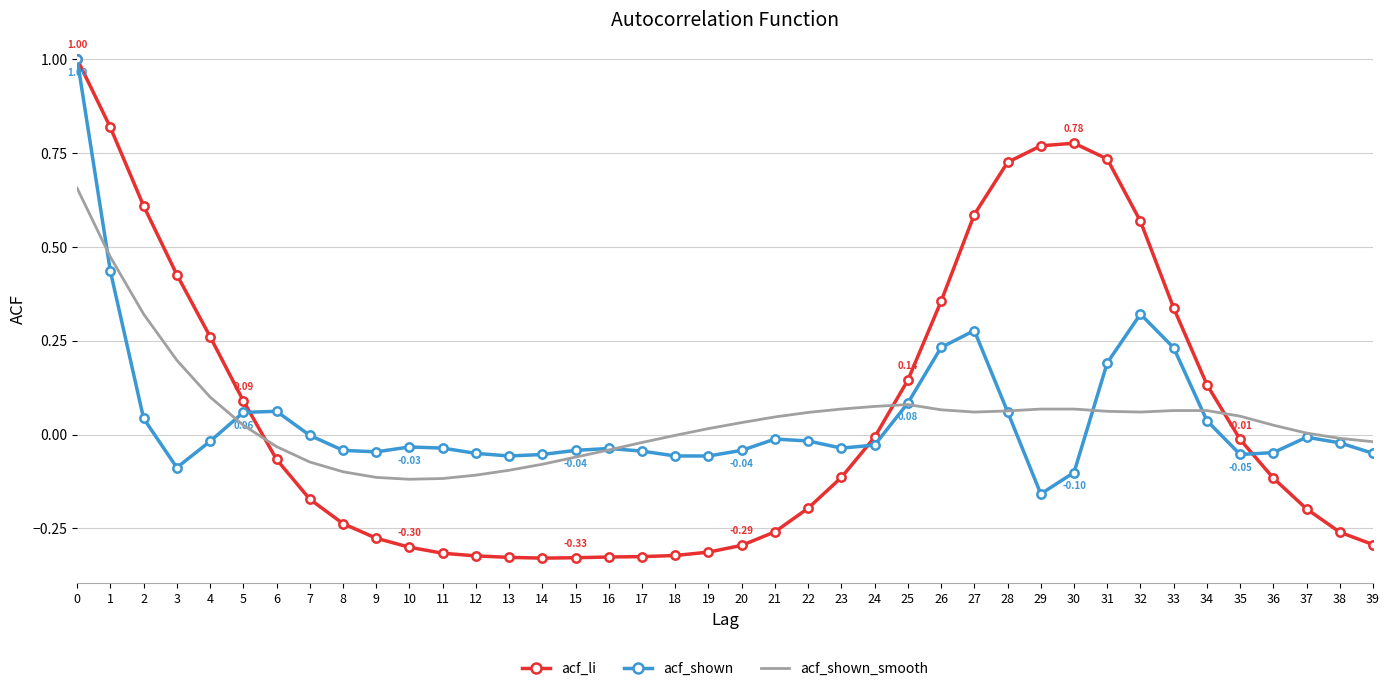

Is the value of acf_shown at 8 greater than the value of acf_li at 32?

No